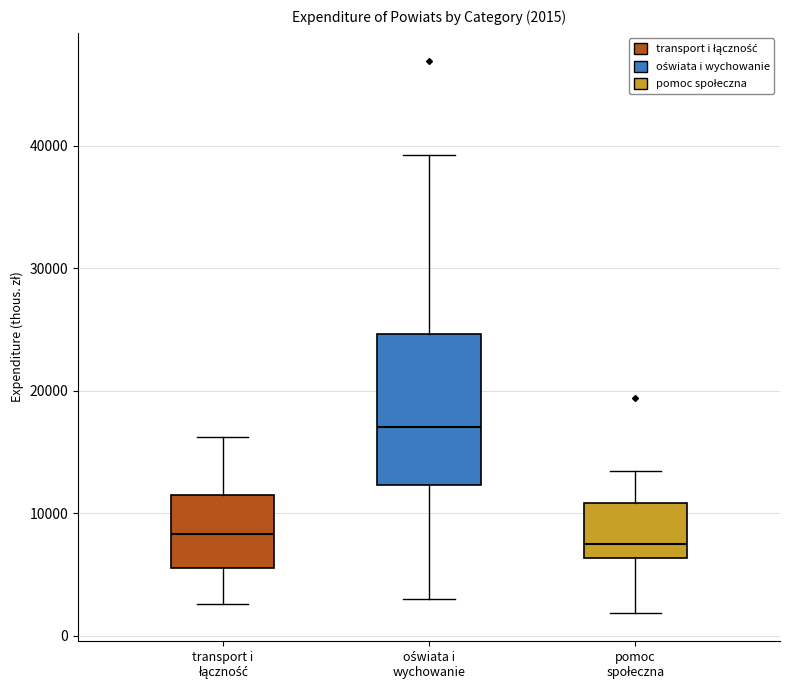

Which box is the tallest, from its lower edge to its upper edge?

oświata i wychowanie